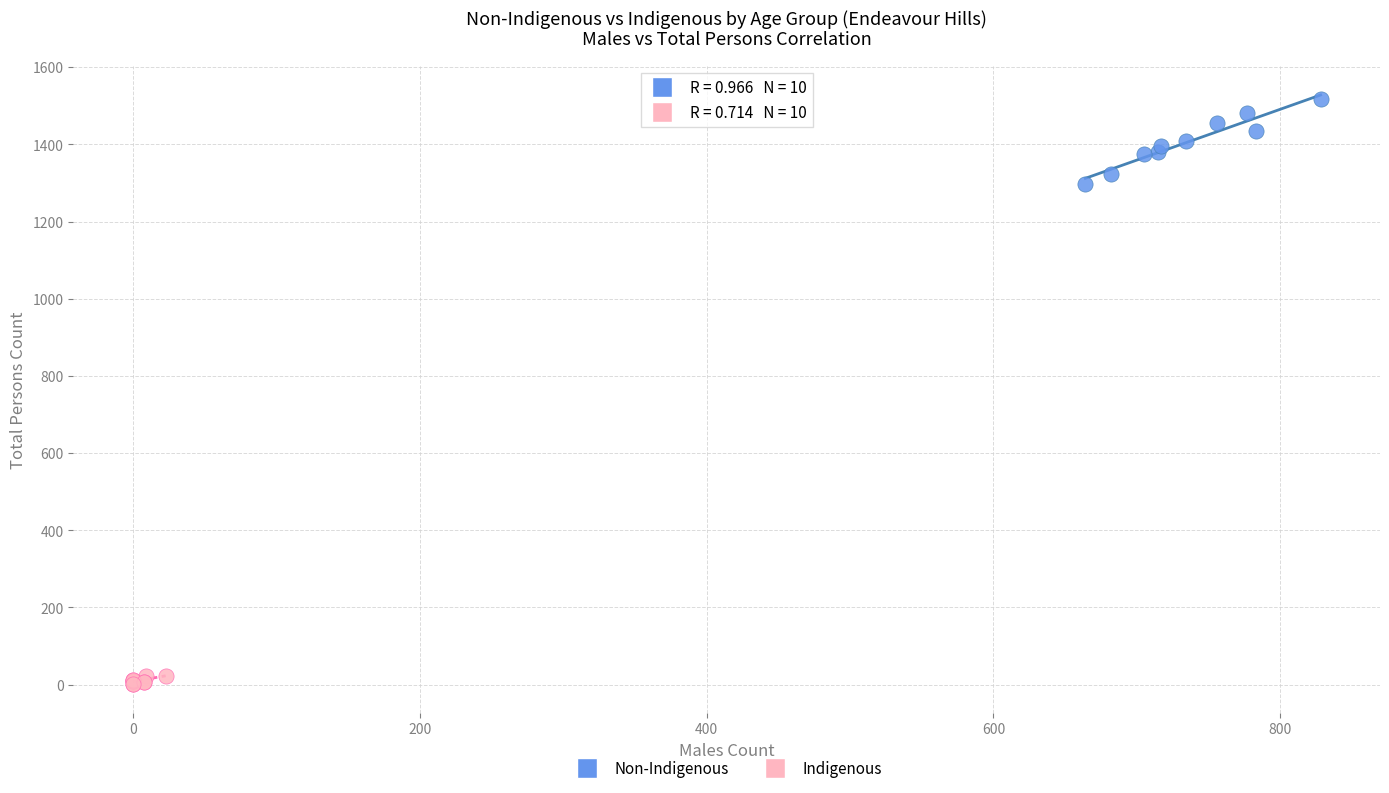

Which series has the widest spread of Y values?

Non-Indigenous